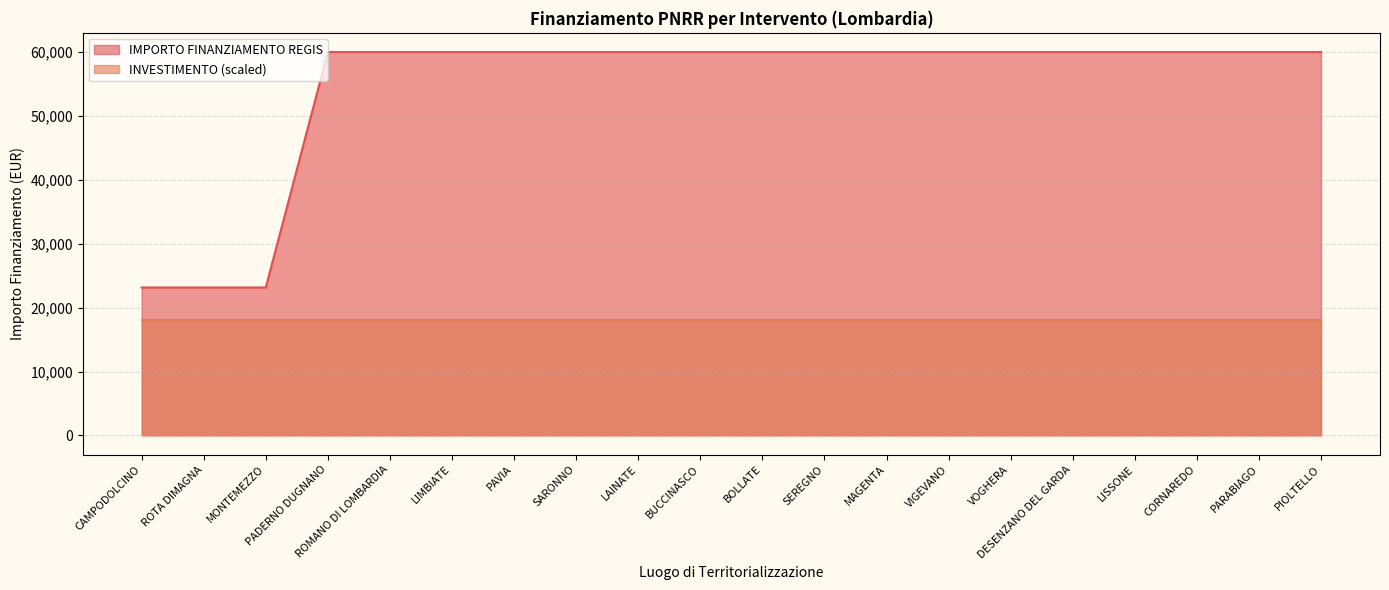

What is the greatest value displayed?

59966.0